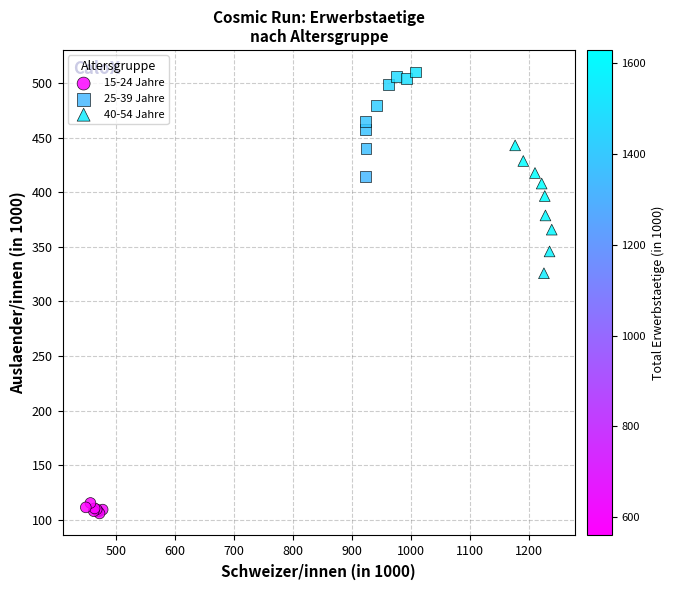

Which series reaches the minimum Y coordinate?

15-24 Jahre